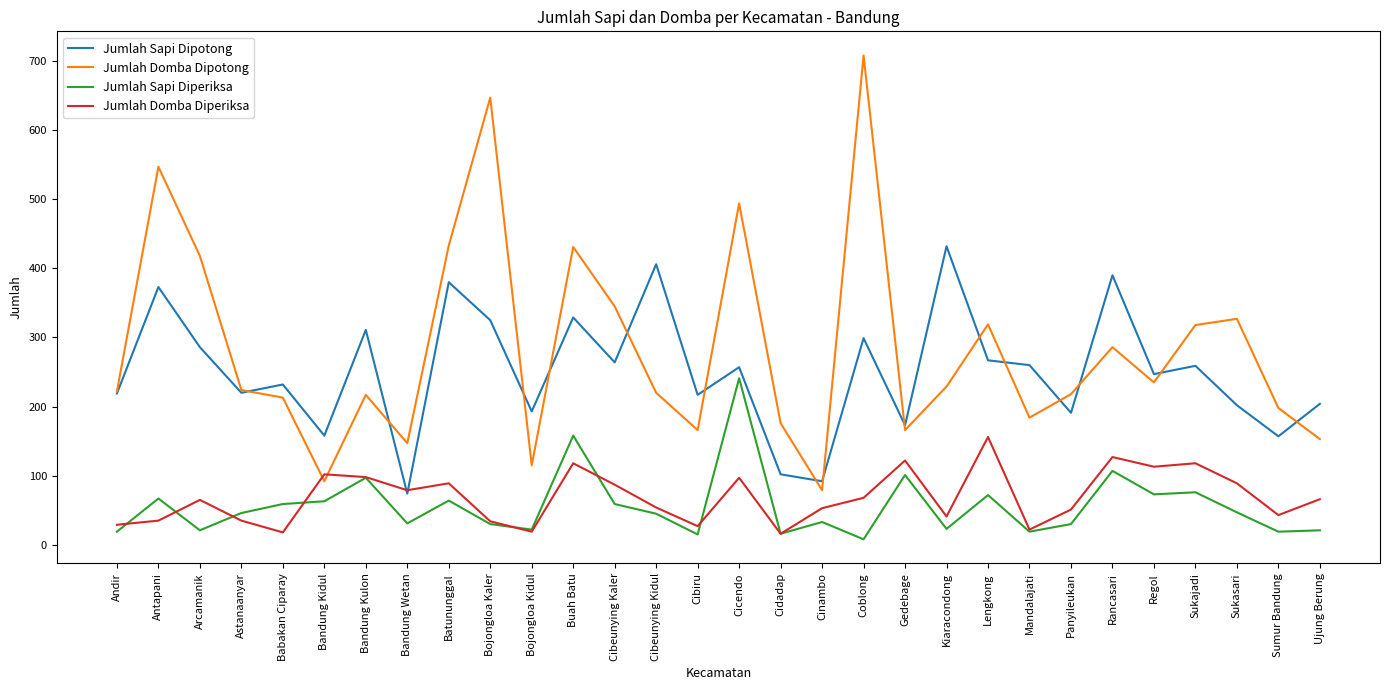

What are all the series names shown in the legend?

Jumlah Sapi Dipotong, Jumlah Domba Dipotong, Jumlah Sapi Diperiksa, Jumlah Domba Diperiksa